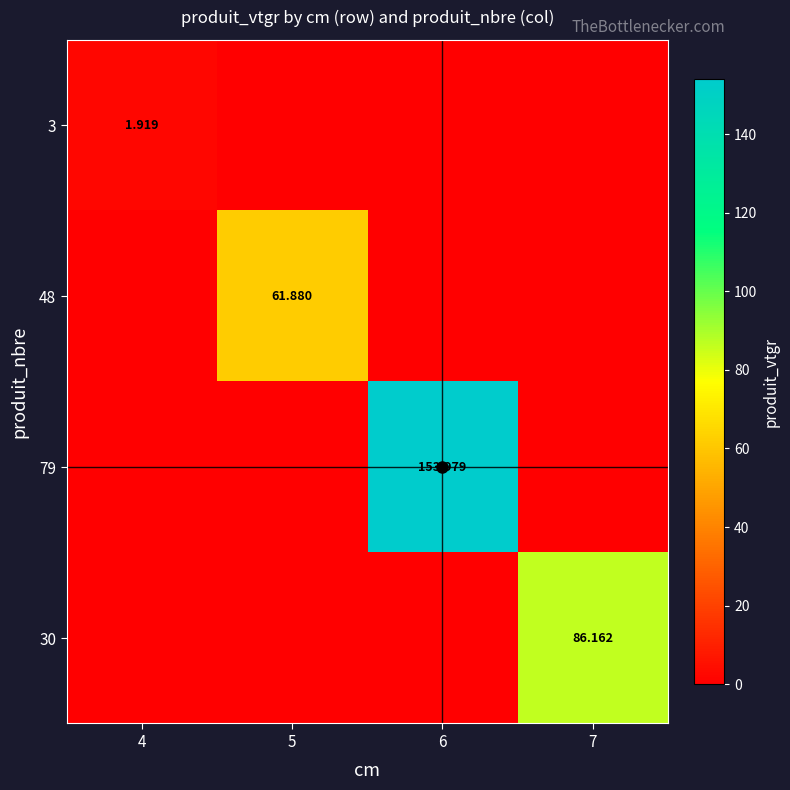

Which category has the lowest value in the 3 series?

5